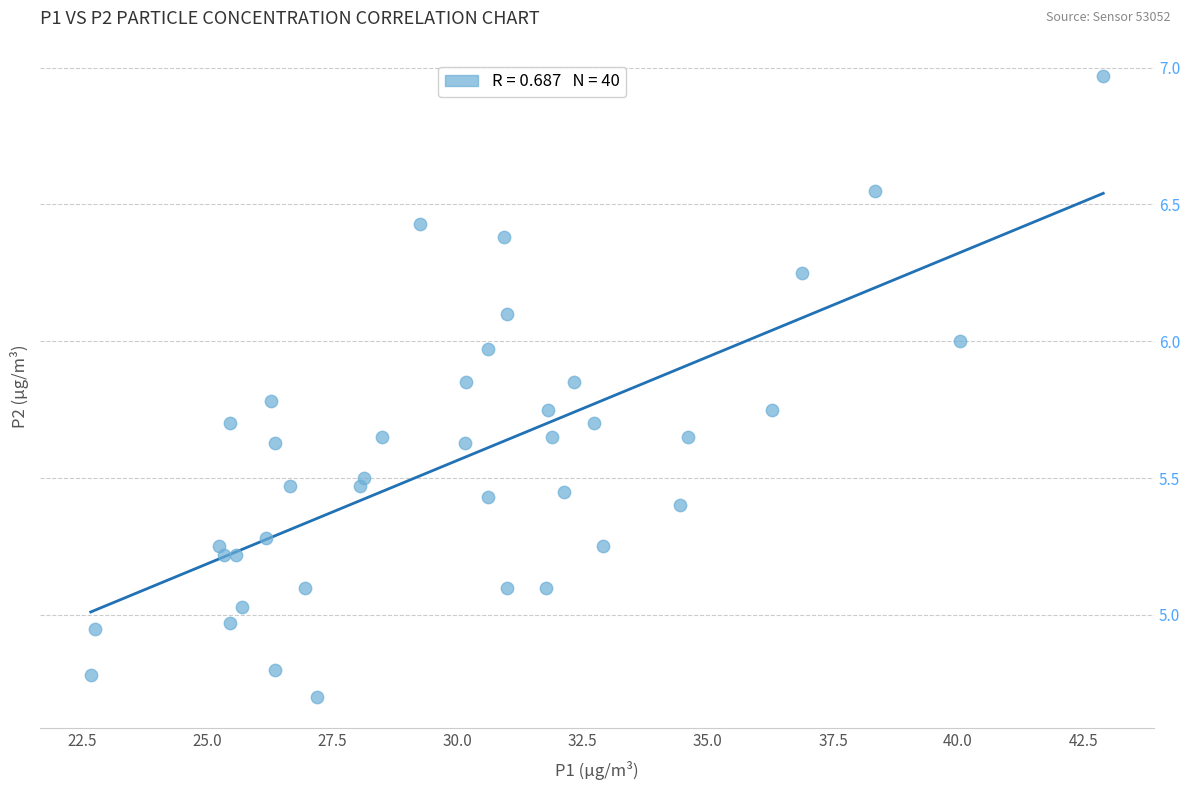

What is the range of X values (max minus min)?

20.2